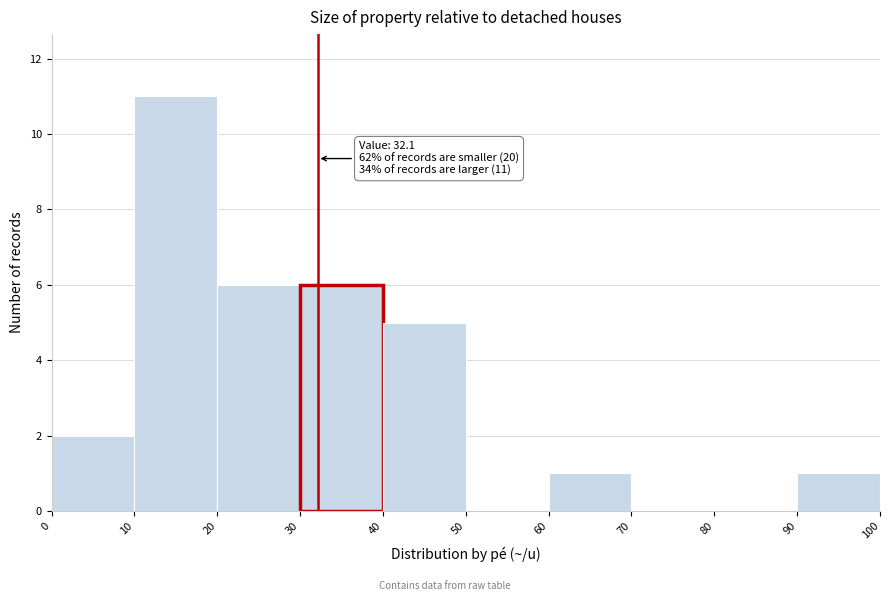

Over which range of the x-axis is the bar tallest?

10 to 20